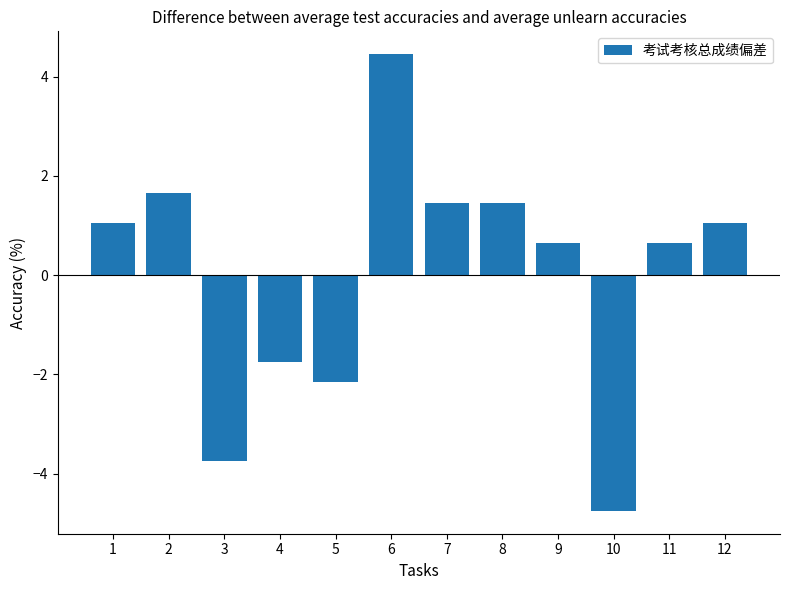

The chart shows a value of 2.2 at 6. True or false?

False